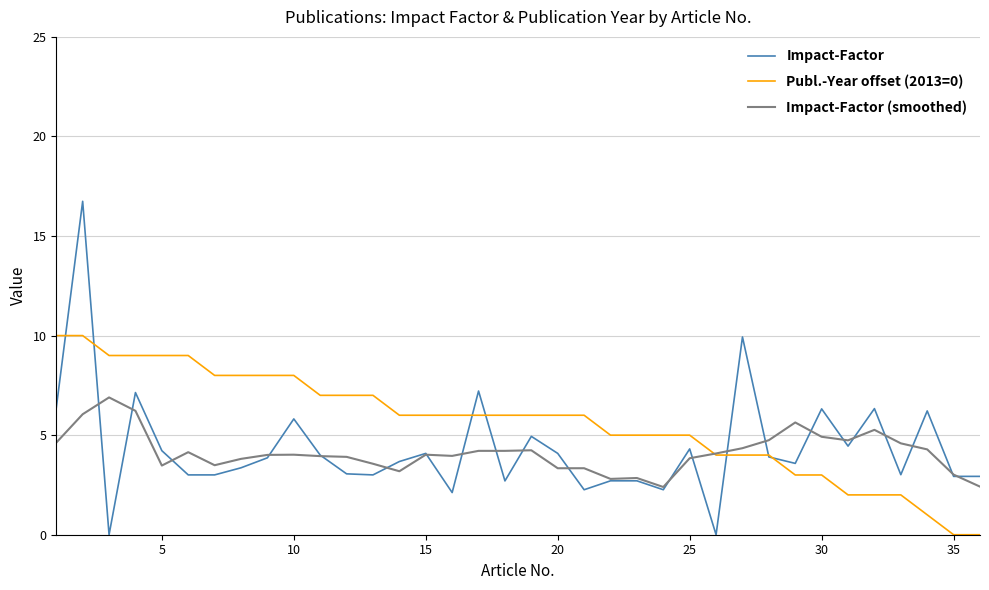

Which series has the largest total across all categories?

Publ.-Year offset (2013=0)